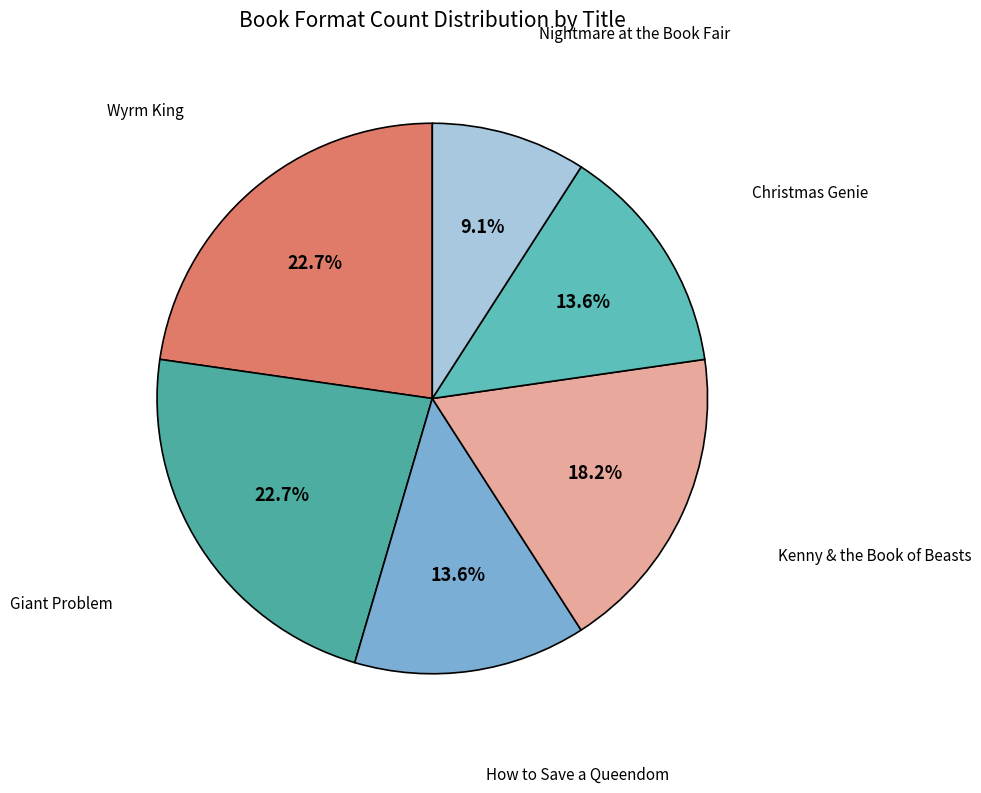

Which has a higher value, Nightmare at the Book Fair or Christmas Genie?

Christmas Genie